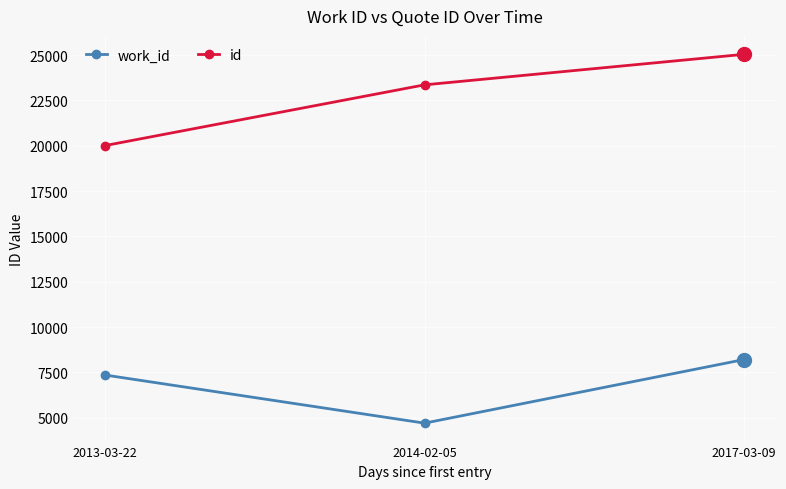

How many lines are shown in the chart?

2